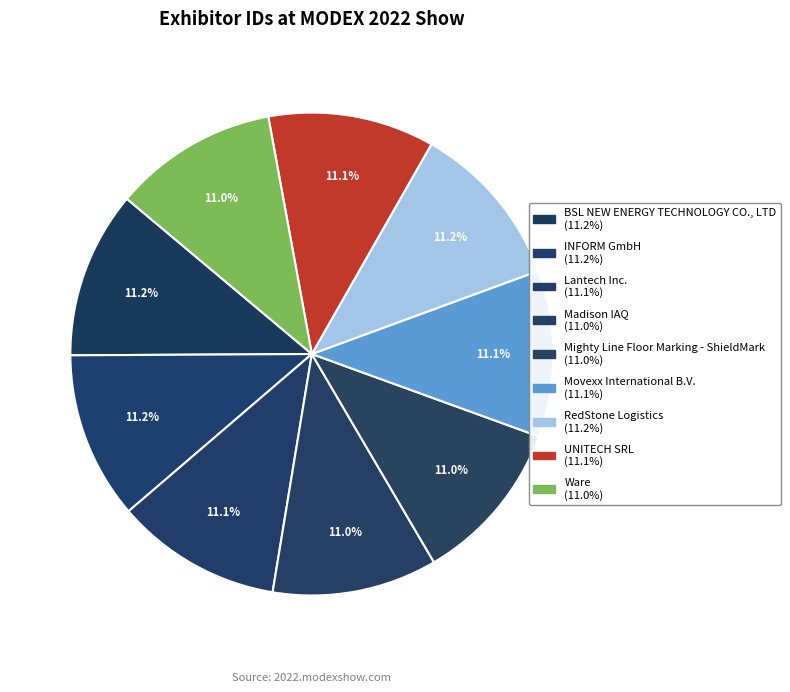

Count the number of slices in the pie.

9